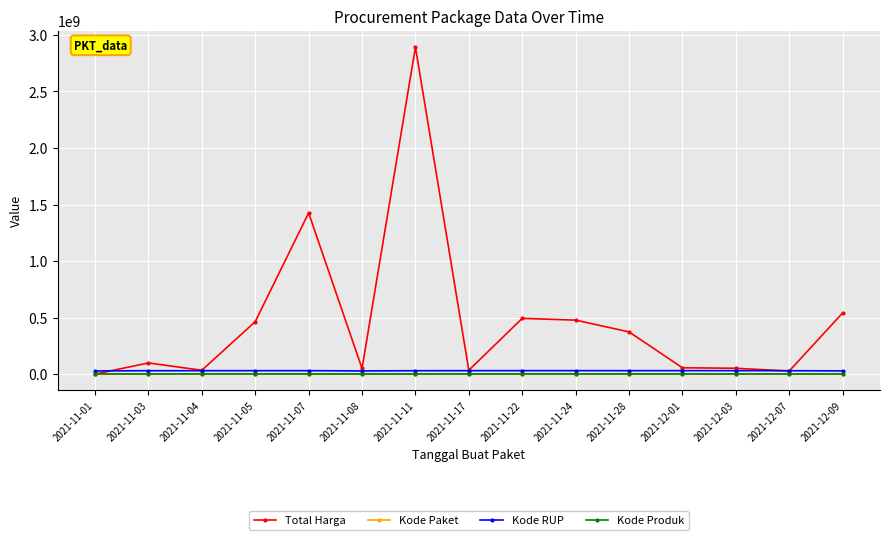

The Total Harga series shows 190206180 at 2021-11-22. True or false?

False